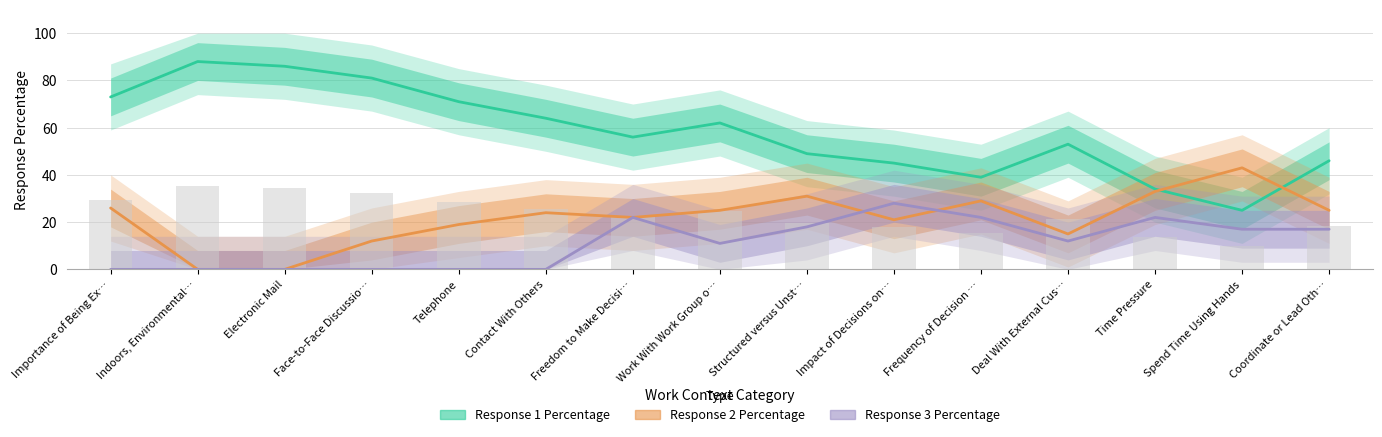

What is the spread (max minus min) of values at Coordinate or Lead Oth…?

29